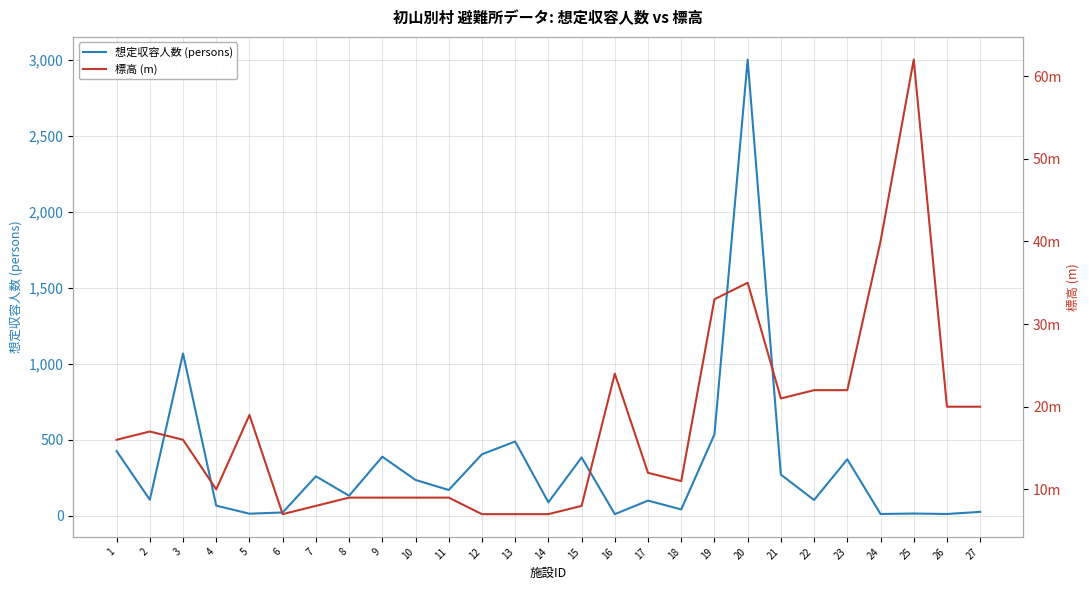

Read the 想定収容人数 (persons) value at 25, to the nearest 10.

10